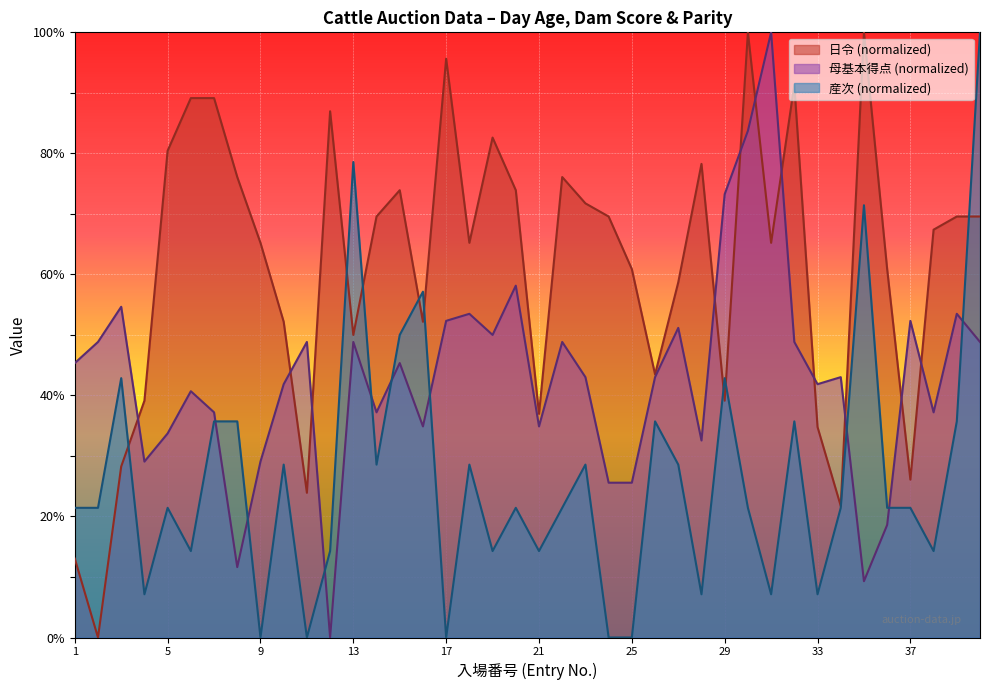

List the labels in order of 産次 value, largest first.

40, 13, 35, 16, 15, 3, 29, 7, 8, 26, 32, 39, 10, 14, 18, 23, 27, 1, 2, 5, 20, 22, 30, 34, 36, 37, 6, 12, 19, 21, 38, 4, 28, 31, 33, 9, 11, 17, 24, 25